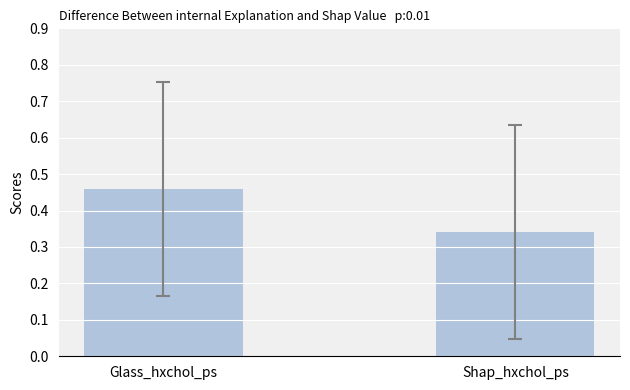

Where is the data nearest to the value 0?

Shap_hxchol_ps